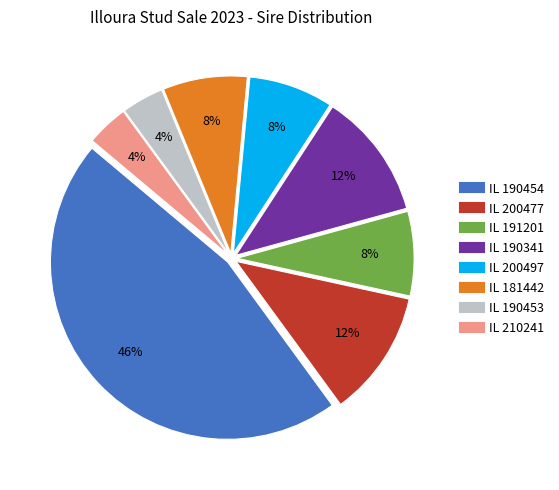

Is there a majority slice in this chart?

No